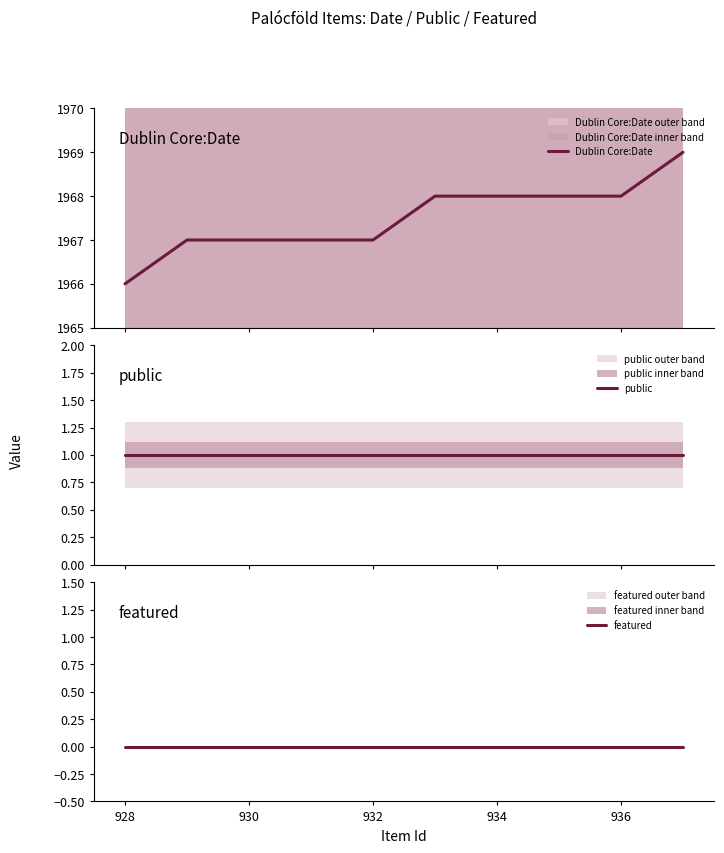

True or false: Dublin Core:Date and public cross at least once.

False